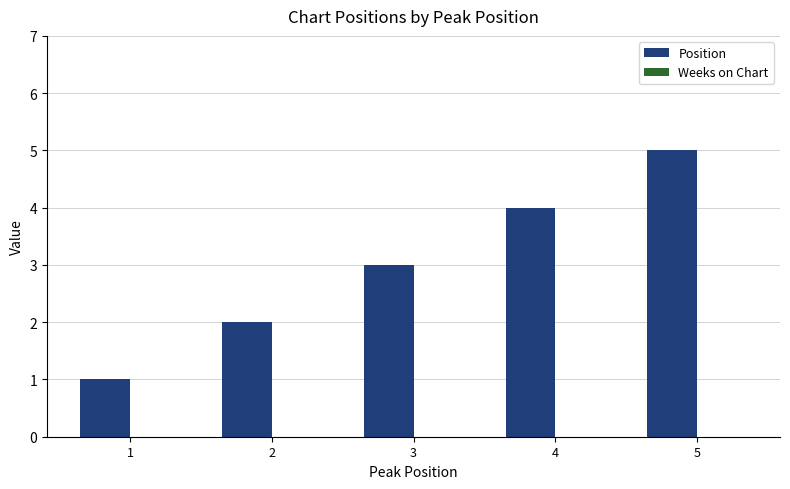

List the labels in order of value, smallest first.

1, 2, 3, 4, 5